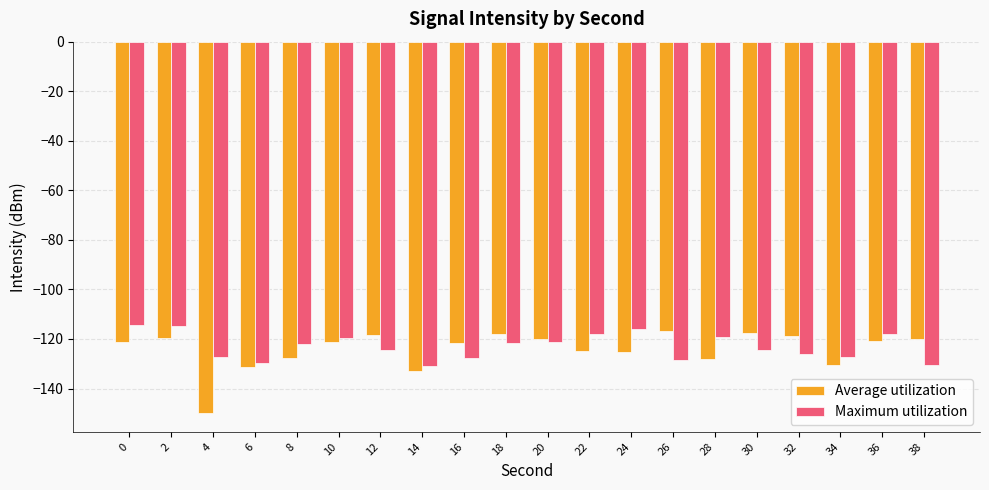

What is the maximum value for Maximum utilization?

-114.4